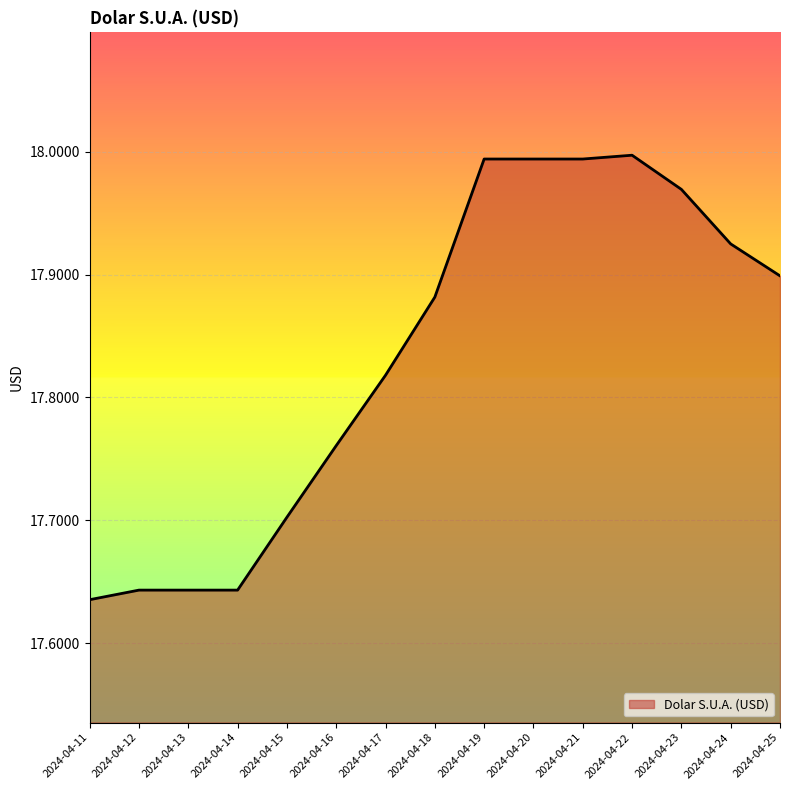

How many lines are shown in the chart?

1